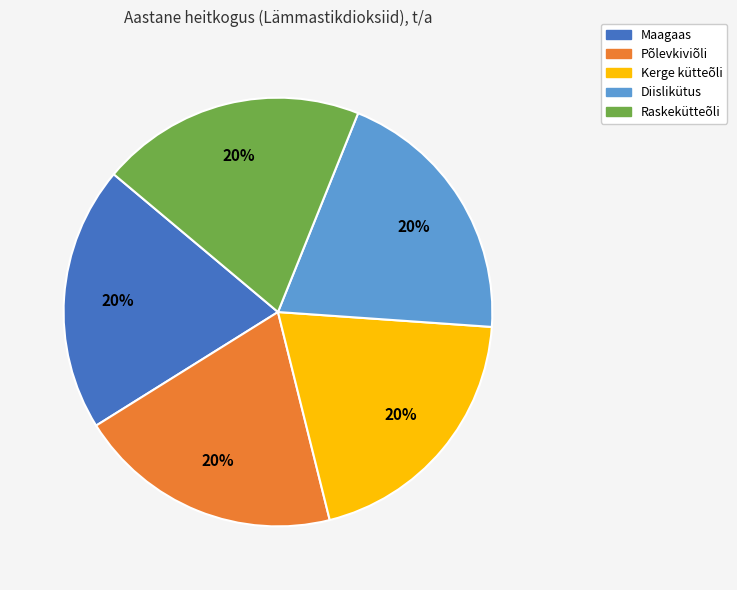

Approximately how many times larger is the value at Põlevkiviõli compared to Maagaas?

1.0